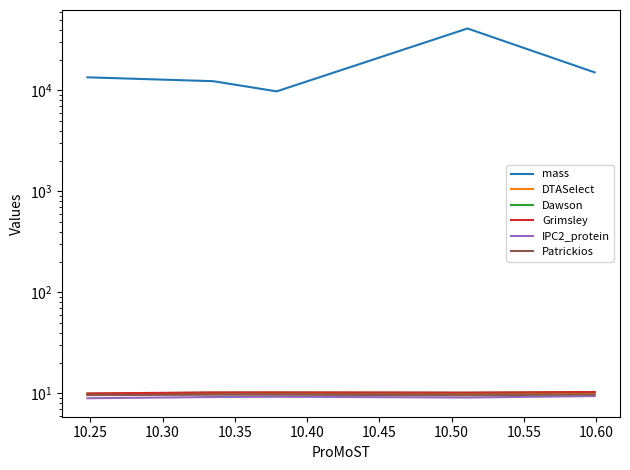

What are all the series names shown in the legend?

mass, DTASelect, Dawson, Grimsley, IPC2_protein, Patrickios